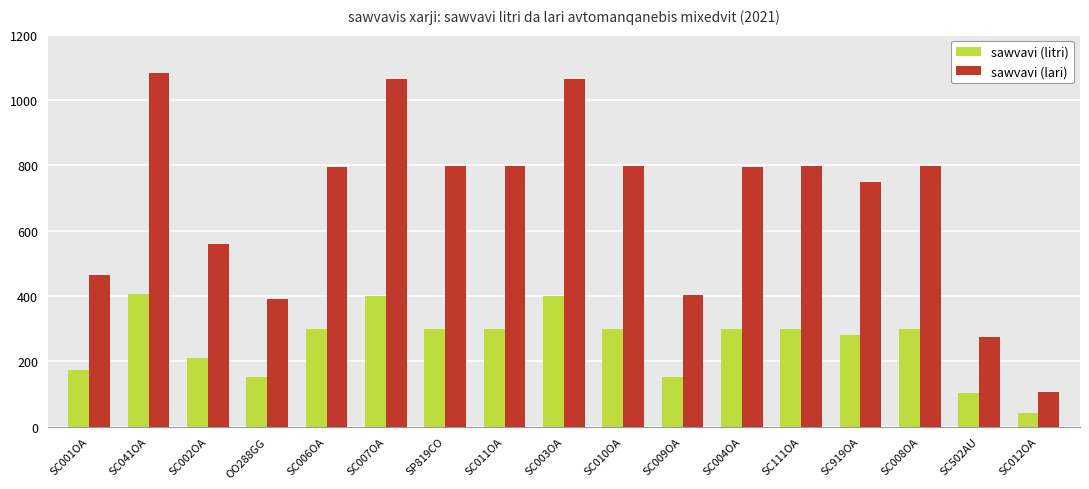

At which label does sawvavi (lari) first exceed 795?

SC041OA